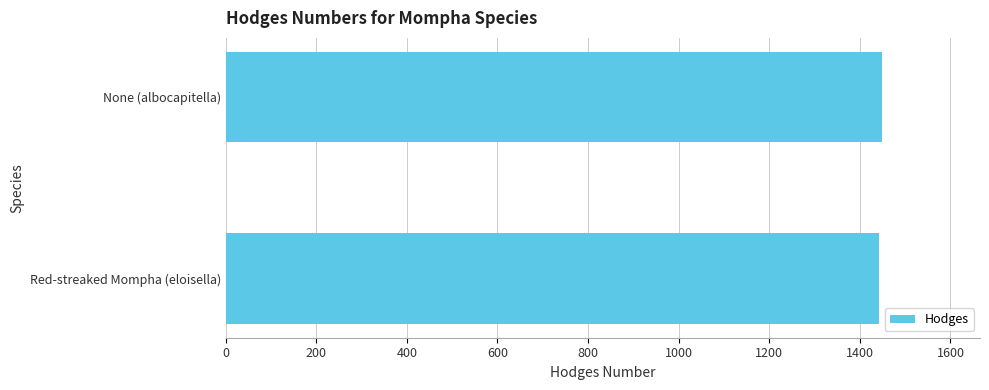

What is the approximate value at None (albocapitella)?

1448